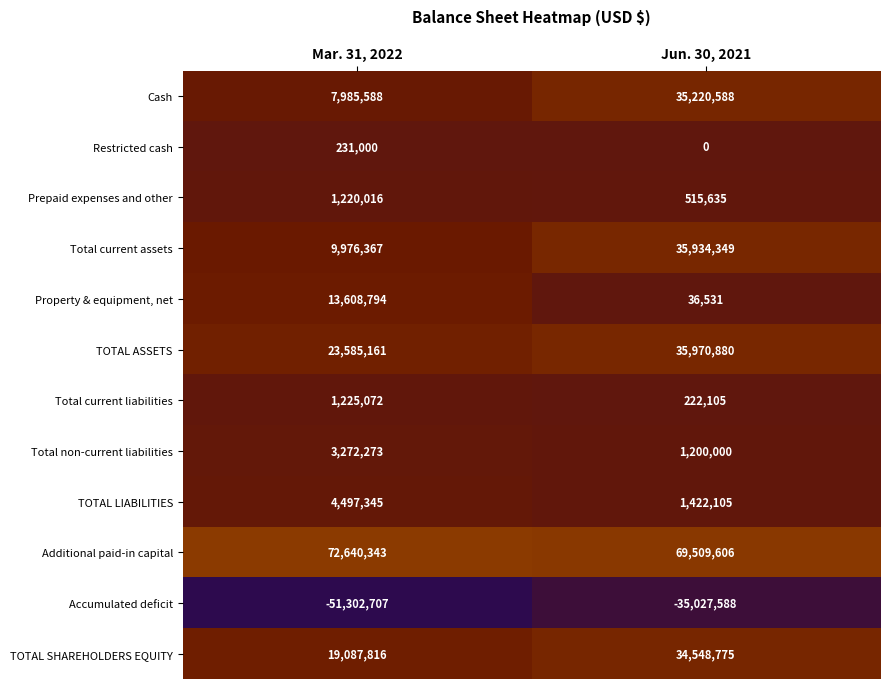

What is the minimum value shown in the chart?

-51302707